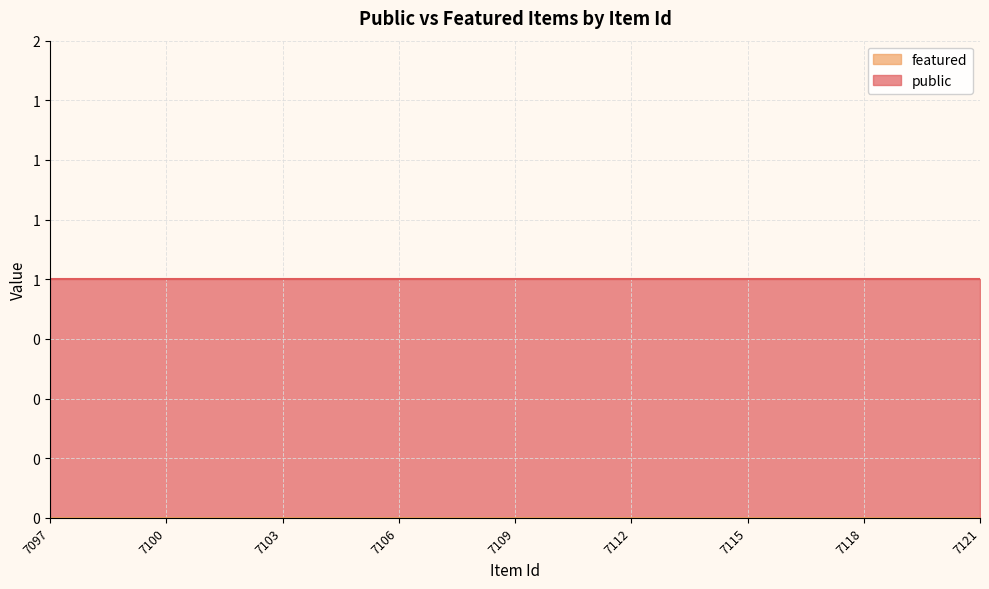

List the series in order of their overall mean, lowest first.

featured, public